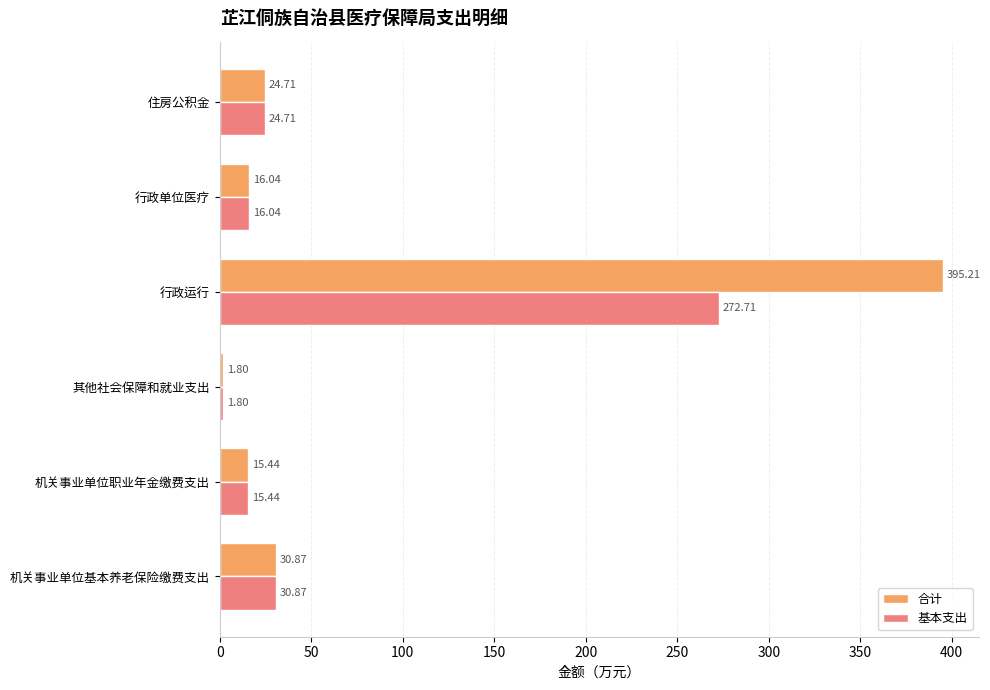

What is the average value of the 合计 series?

80.7